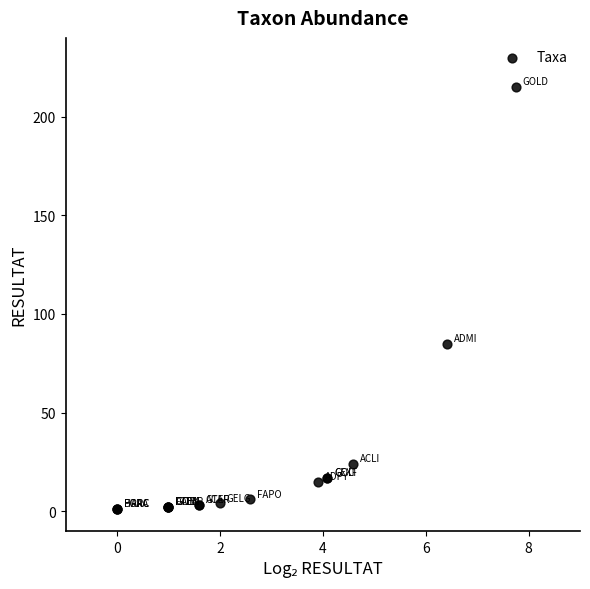

What Y value in the scatter plot is closest to 108?

85